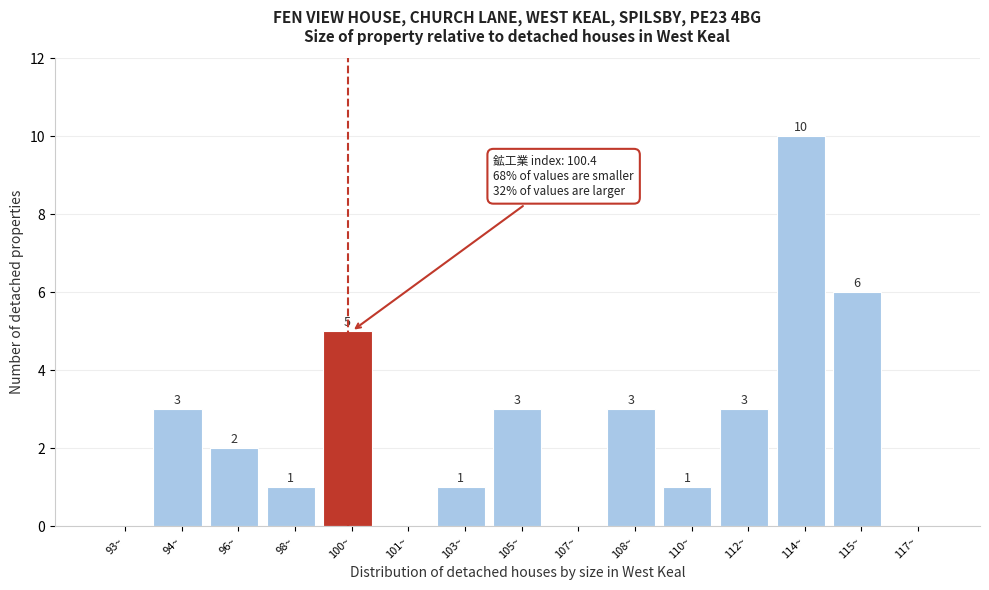

Reading left to right, transcribe all the data shown in this chart.

93~=0	94~=3	96~=2	98~=1	100~=5	101~=0	103~=1	105~=3	107~=0	108~=3	110~=1	112~=3	114~=10	115~=6	117~=0